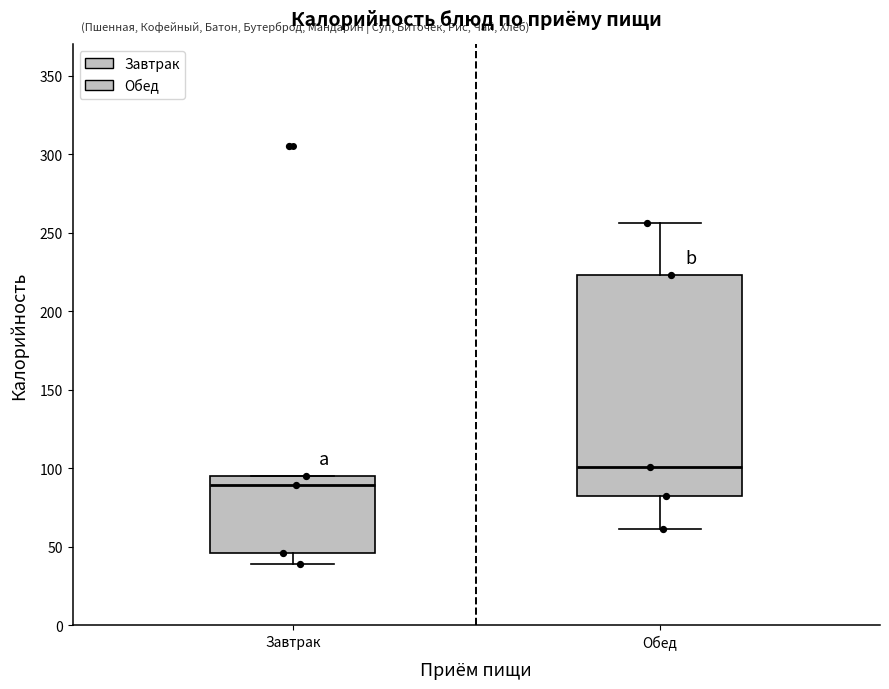

Reading left to right, read every box against the y-axis: the position of its median line, the range the box covers, and the ends of its whiskers. The values are not printed on the chart, so give them approximately, as read against the axis.

Завтрак: median 90, box 45 to 95, whiskers 40 to 95
Обед: median 100, box 80 to 225, whiskers 60 to 255